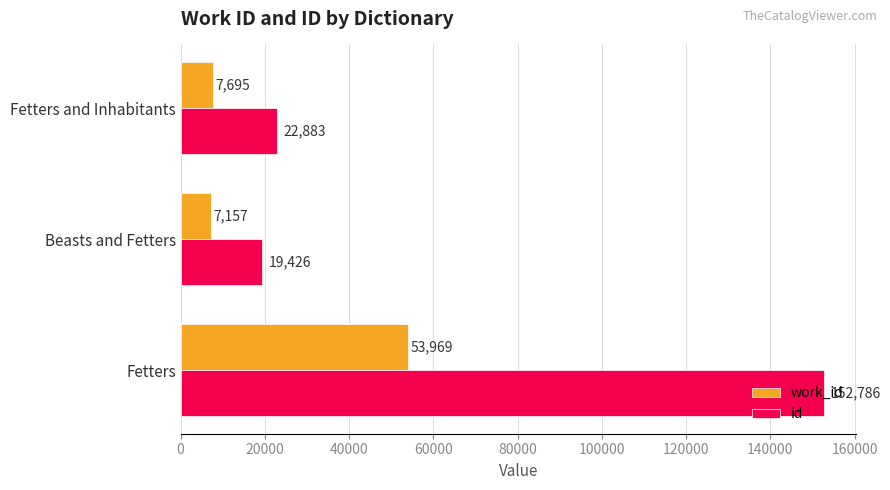

Which series has the widest spread of values?

id